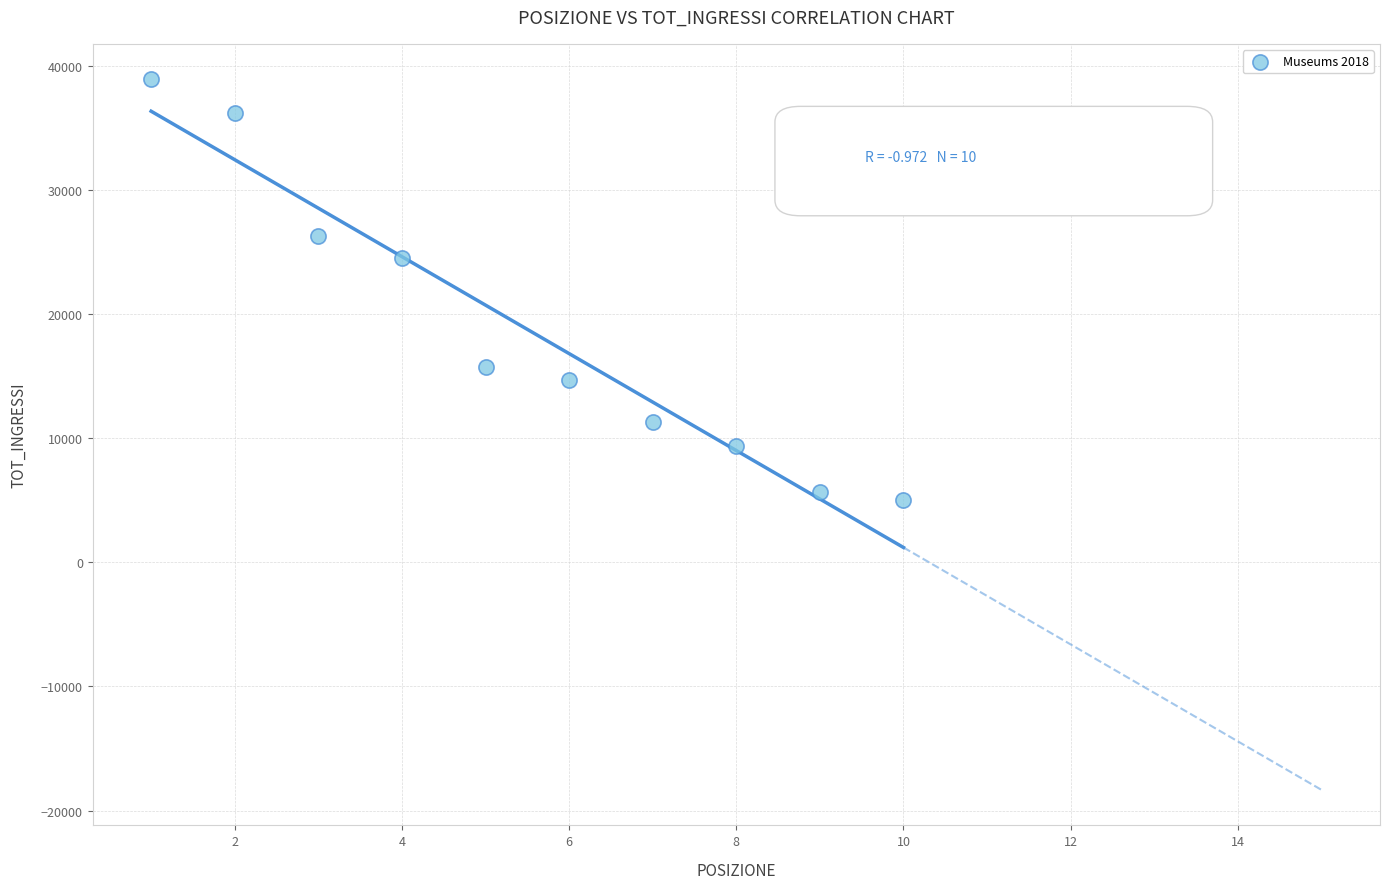

What is the average X value?

6